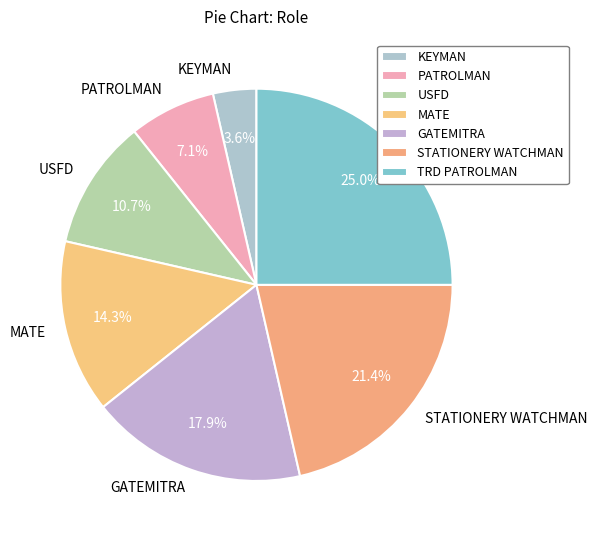

What percentage is the KEYMAN slice, to the nearest percent?

4%